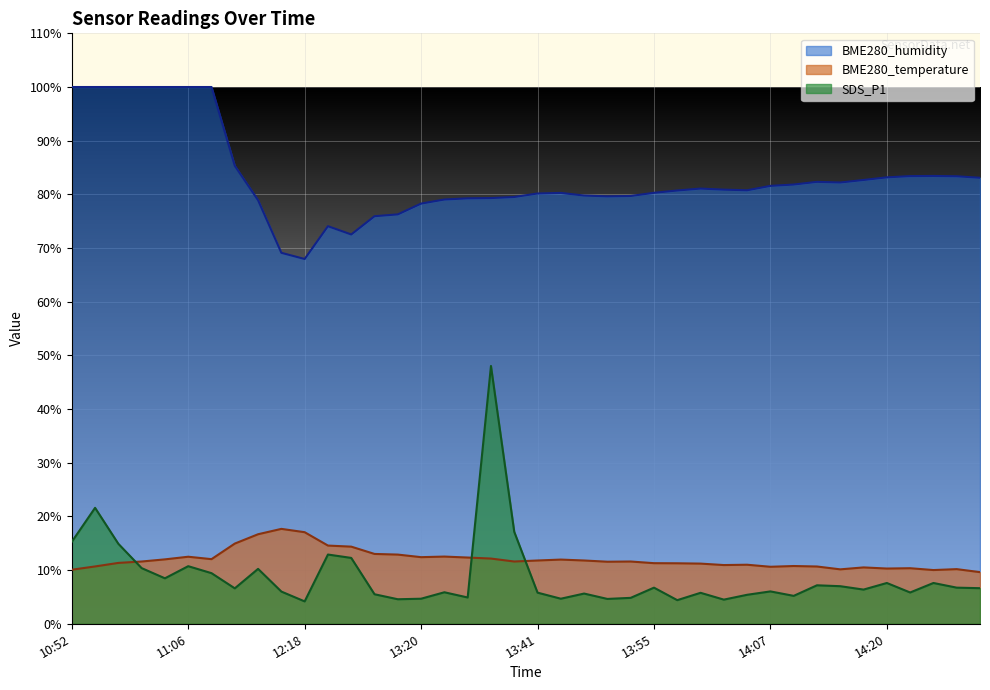

Reading left to right, transcribe all the data shown in this chart.

BME280_humidity: 10:52=100.0	10:55=100.0	10:57=100.0	11:00=100.0	11:03=100.0	11:06=100.0	11:17=100.0	12:10=85.3	12:12=78.9	12:15=69.1	12:18=68.0	12:46=74.1	12:49=72.5	13:12=75.9	13:15=76.3	13:20=78.3	13:23=79.0	13:26=79.3	13:36=79.3	13:39=79.5	13:41=80.2	13:44=80.3	13:47=79.8	13:49=79.6	13:52=79.7	13:55=80.3	13:57=80.7	14:00=81.1	14:02=80.9	14:05=80.8	14:07=81.6	14:10=81.8	14:12=82.3	14:15=82.2	14:17=82.7	14:20=83.2	14:22=83.4	14:25=83.4	14:28=83.4	14:30=83.1
BME280_temperature: 10:52=10.1	10:55=10.7	10:57=11.3	11:00=11.6	11:03=12.0	11:06=12.5	11:17=12.0	12:10=14.9	12:12=16.7	12:15=17.7	12:18=17.1	12:46=14.6	12:49=14.4	13:12=13.0	13:15=12.9	13:20=12.4	13:23=12.5	13:26=12.3	13:36=12.2	13:39=11.6	13:41=11.8	13:44=12.0	13:47=11.8	13:49=11.6	13:52=11.6	13:55=11.3	13:57=11.3	14:00=11.2	14:02=10.9	14:05=11.0	14:07=10.6	14:10=10.8	14:12=10.7	14:15=10.1	14:17=10.5	14:20=10.3	14:22=10.3	14:25=10.0	14:28=10.2	14:30=9.6
SDS_P1: 10:52=15.3	10:55=21.6	10:57=14.9	11:00=10.4	11:03=8.5	11:06=10.7	11:17=9.4	12:10=6.6	12:12=10.2	12:15=6.0	12:18=4.2	12:46=12.9	12:49=12.3	13:12=5.5	13:15=4.6	13:20=4.7	13:23=5.9	13:26=4.9	13:36=48.0	13:39=17.1	13:41=5.8	13:44=4.7	13:47=5.6	13:49=4.6	13:52=4.8	13:55=6.7	13:57=4.4	14:00=5.8	14:02=4.5	14:05=5.4	14:07=6.0	14:10=5.2	14:12=7.2	14:15=7.0	14:17=6.4	14:20=7.6	14:22=5.8	14:25=7.6	14:28=6.7	14:30=6.6